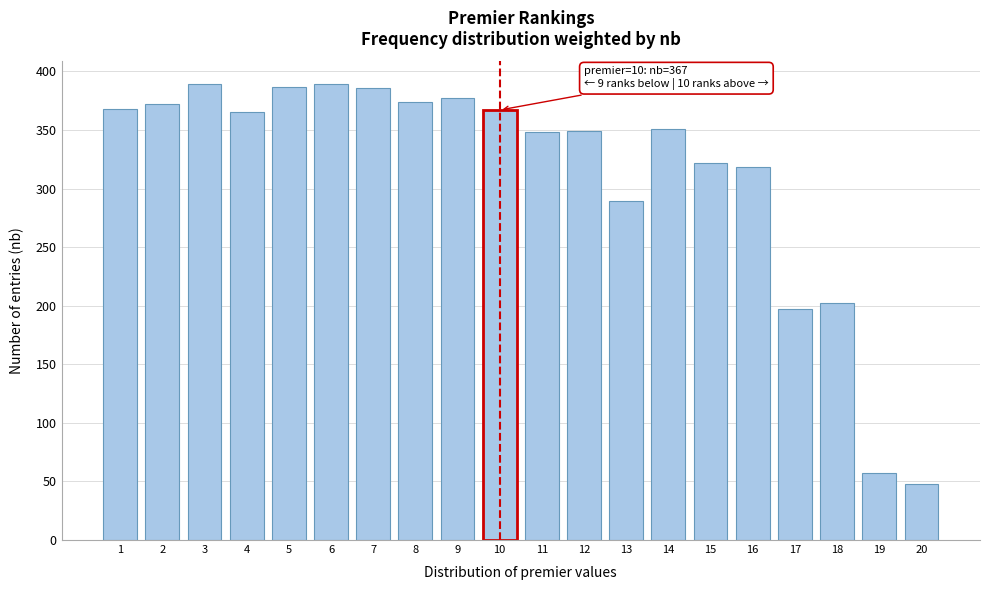

What value does the data have at 11, to the nearest 10?

350